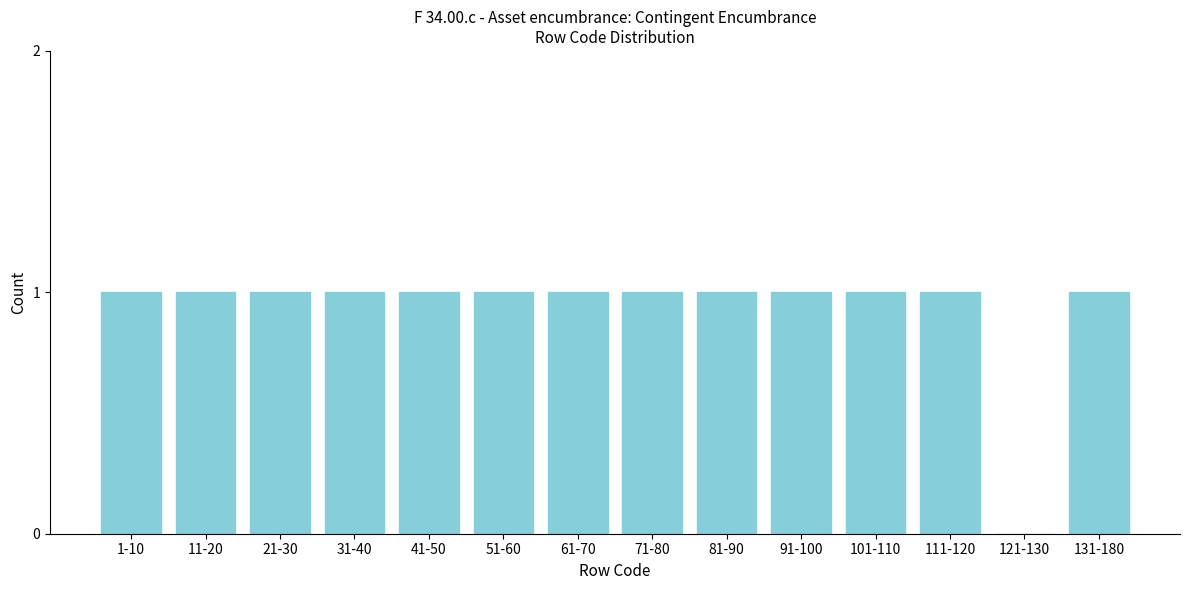

Reading right to left, what are all the values shown in this chart?

131-180=1	121-130=0	111-120=1	101-110=1	91-100=1	81-90=1	71-80=1	61-70=1	51-60=1	41-50=1	31-40=1	21-30=1	11-20=1	1-10=1